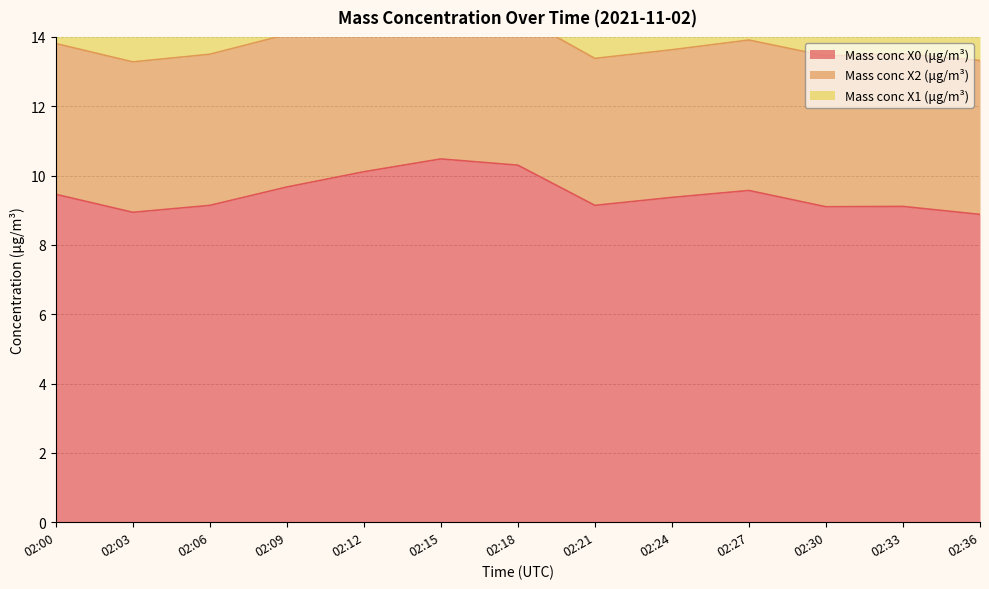

Reading right to left, list all the values displayed in this chart.

Mass conc X0 (μg/m³): 8.9	9.1	9.1	9.6	9.4	9.1	10.3	10.5	10.1	9.7	9.1	8.9	9.5
Mass conc X2 (μg/m³): 4.4	4.4	4.3	4.3	4.3	4.2	4.3	4.3	4.5	4.4	4.4	4.3	4.3
Mass conc X1 (μg/m³): 3.9	3.9	3.8	3.8	3.8	3.8	3.8	3.8	3.8	3.8	3.8	3.8	3.8